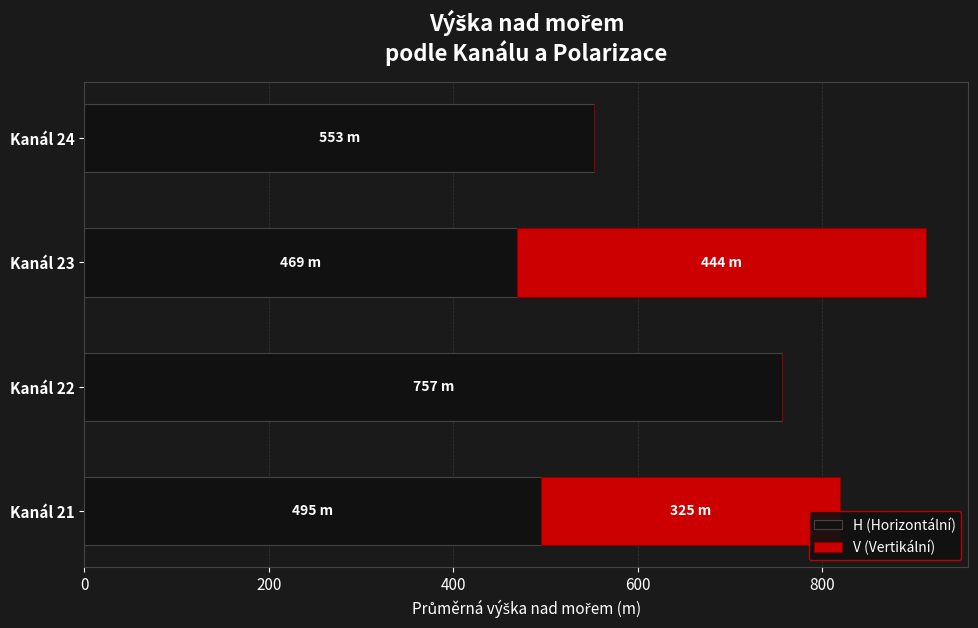

Which category has the highest value in the H (Horizontální) series?

Kanál 22